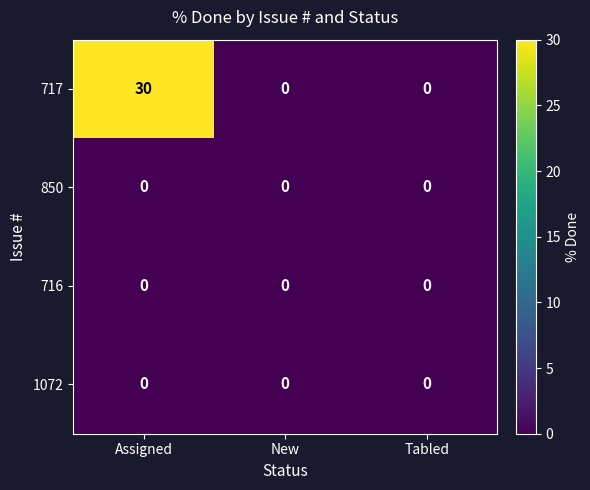

What is the difference between the highest and lowest values at Assigned?

30